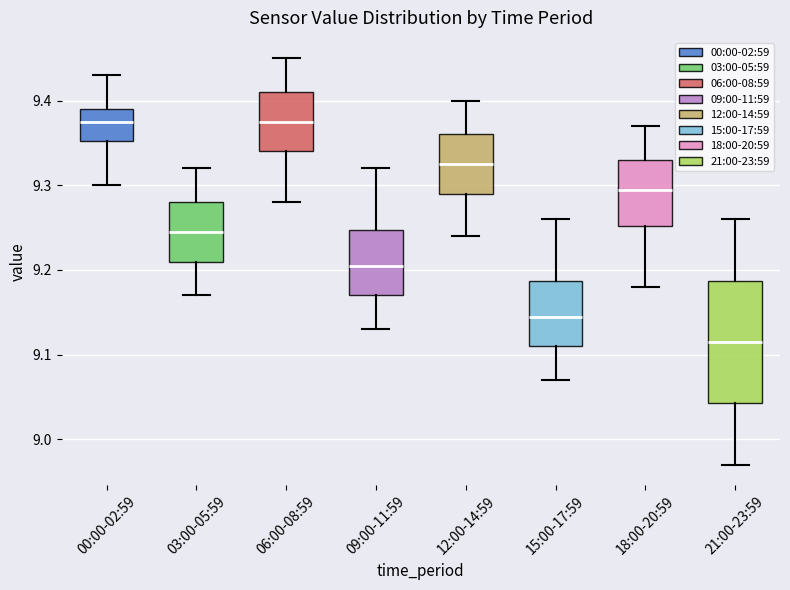

Reading left to right, transcribe this box plot: for each box, give where its median line is, the range the box spans, and where its two whiskers end, as read against the y-axis. The values are not printed on the chart, so give them approximately, as read against the axis.

00:00-02:59: median 9.38, box 9.35 to 9.39, whiskers 9.30 to 9.43
03:00-05:59: median 9.25, box 9.21 to 9.28, whiskers 9.17 to 9.32
06:00-08:59: median 9.38, box 9.34 to 9.41, whiskers 9.28 to 9.45
09:00-11:59: median 9.21, box 9.17 to 9.25, whiskers 9.13 to 9.32
12:00-14:59: median 9.33, box 9.29 to 9.36, whiskers 9.24 to 9.40
15:00-17:59: median 9.15, box 9.11 to 9.19, whiskers 9.07 to 9.26
18:00-20:59: median 9.30, box 9.25 to 9.33, whiskers 9.18 to 9.37
21:00-23:59: median 9.12, box 9.04 to 9.19, whiskers 8.97 to 9.26